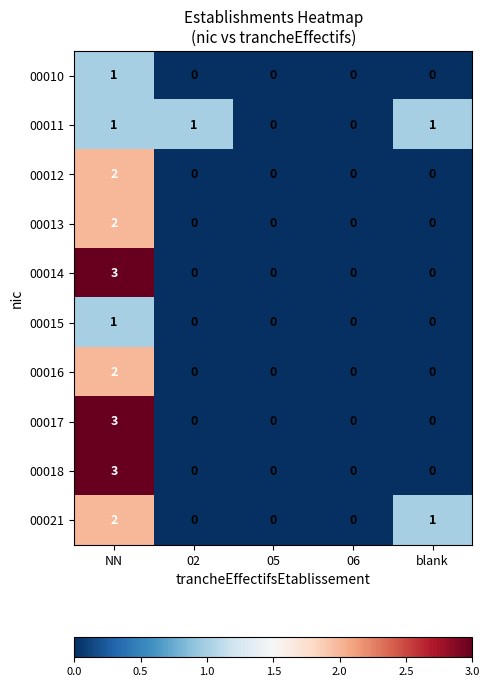

What is the sum of all 00017 values?

3